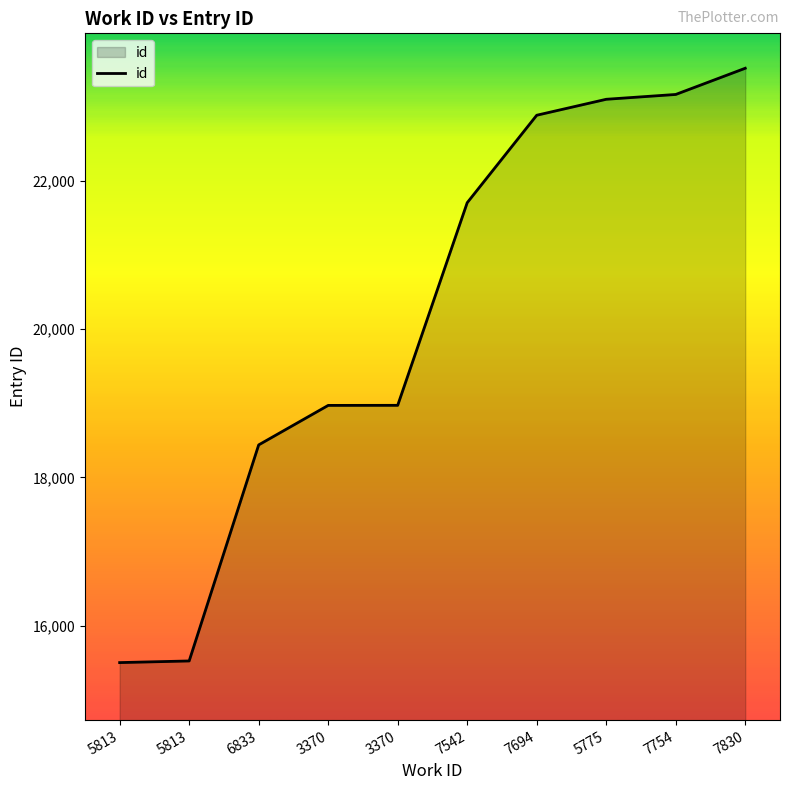

What is the sum of the values at 5775 and 3370?

42066